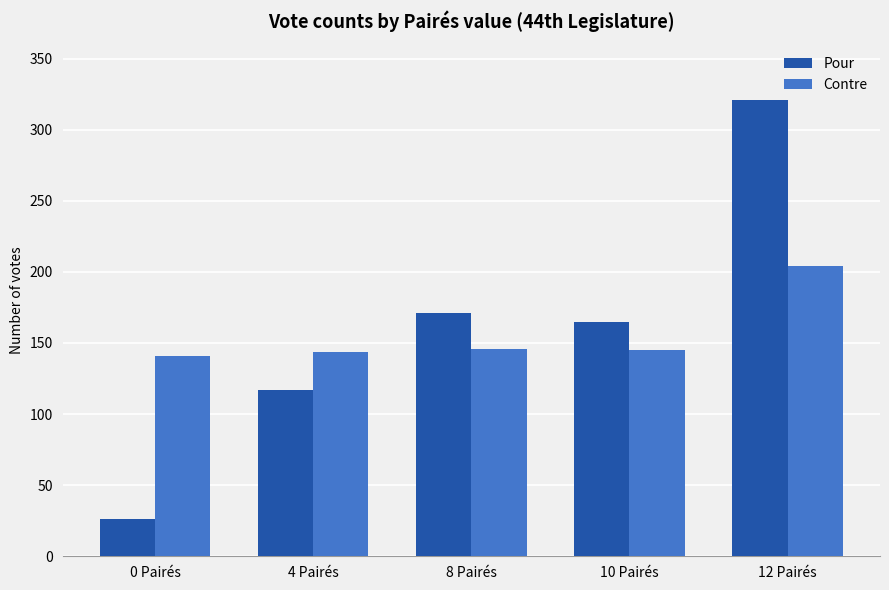

How many bars are there in total?

10